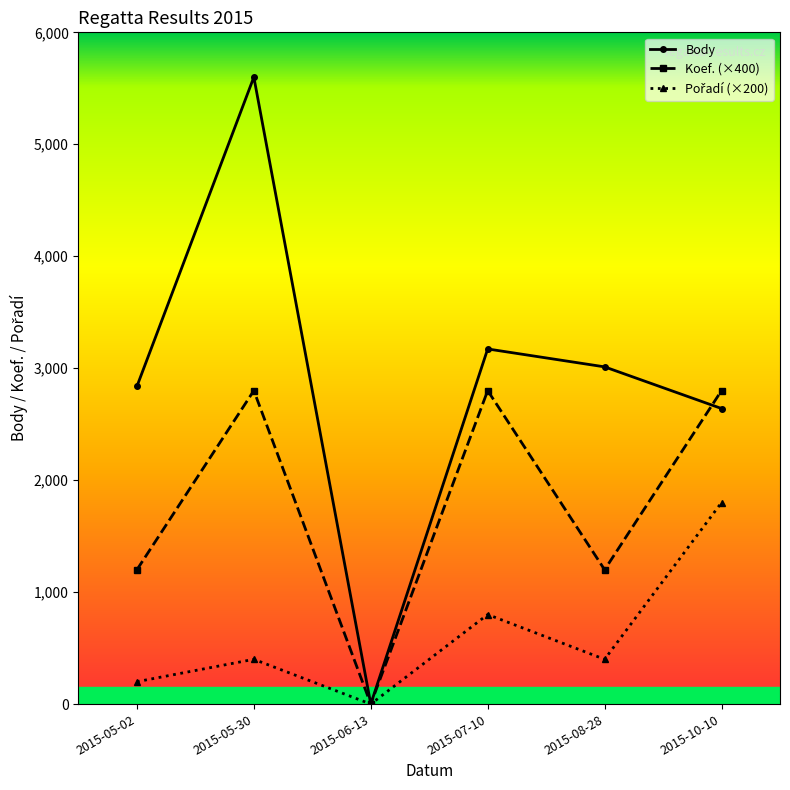

At which label does Body reach its minimum?

2015-06-13